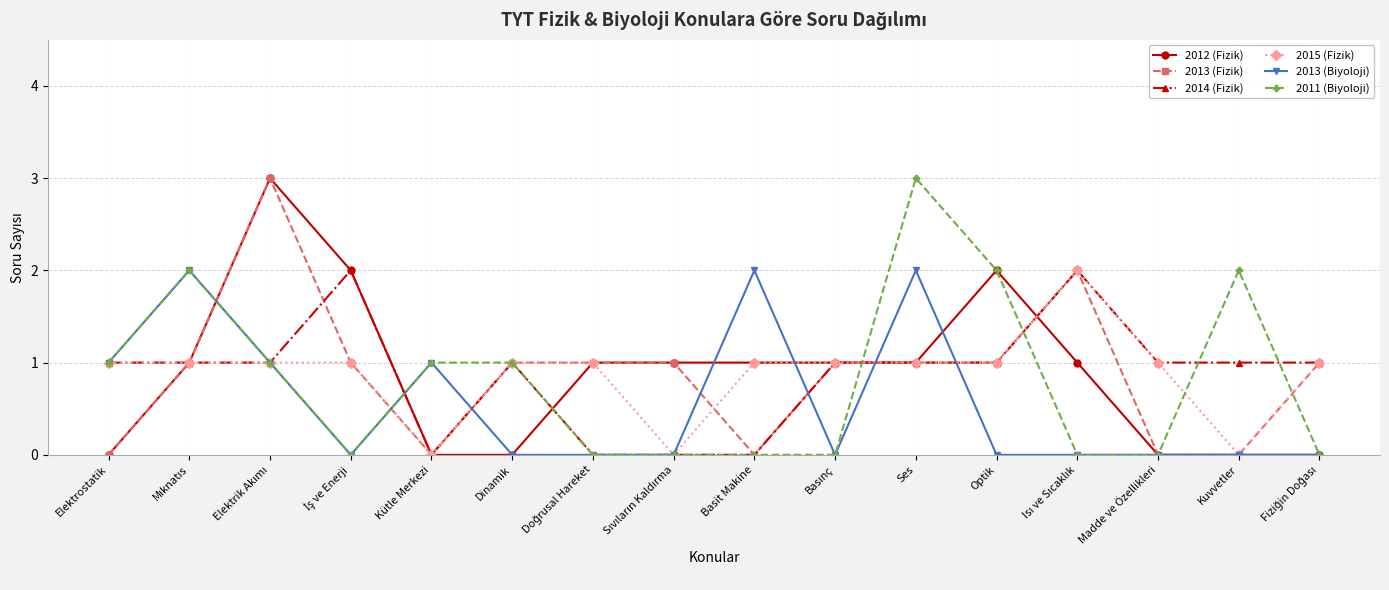

True or false: 2013 (Biyoloji) has a value of 2 at Basit Makine.

True